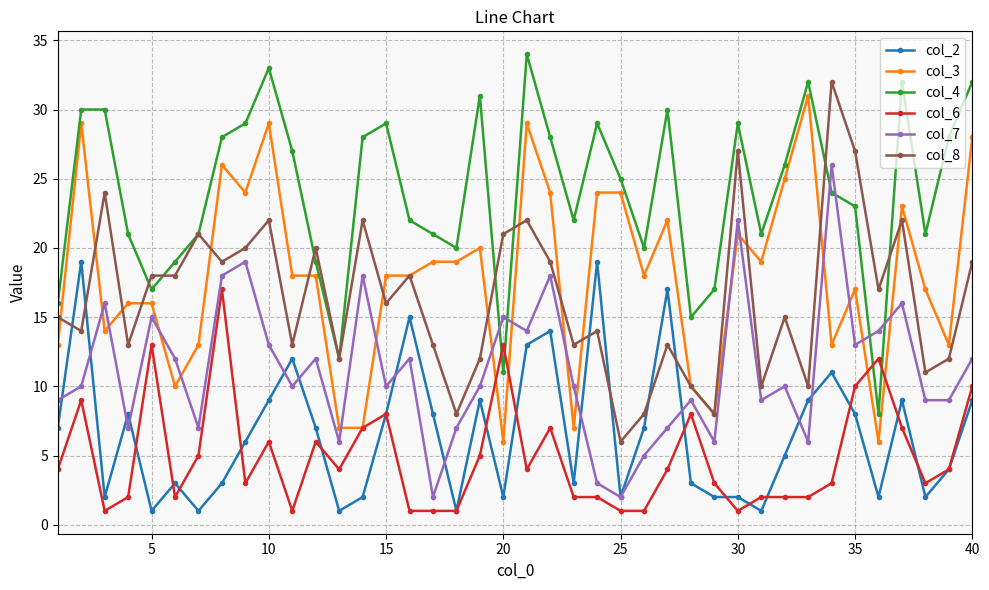

True or false: col_4 and col_3 cross at least once.

False